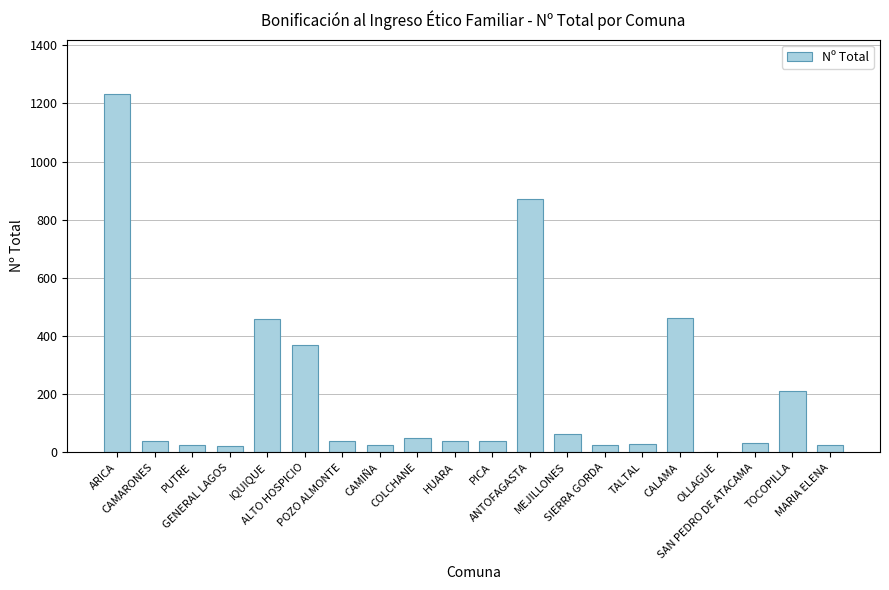

What is the sum of all values?

4063